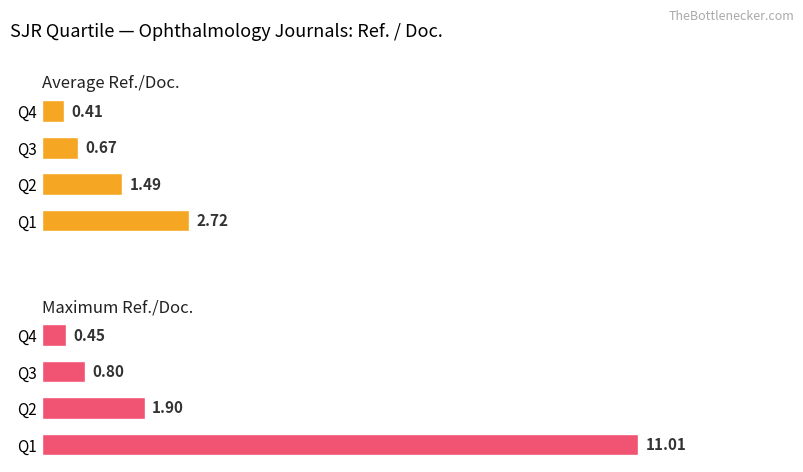

What is the value of the Average Ref./Doc. bar at the 4th from the left?

0.4